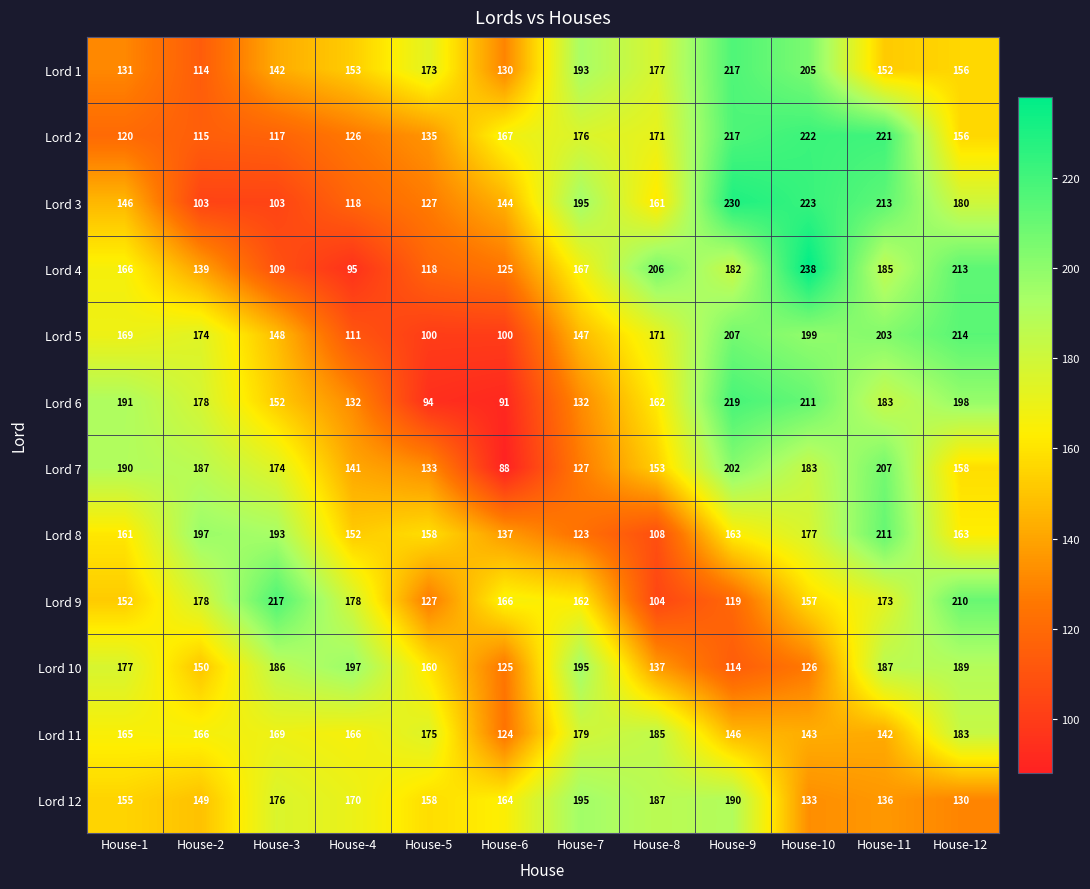

True or false: Lord 6 has a value of 309 at House-9.

False